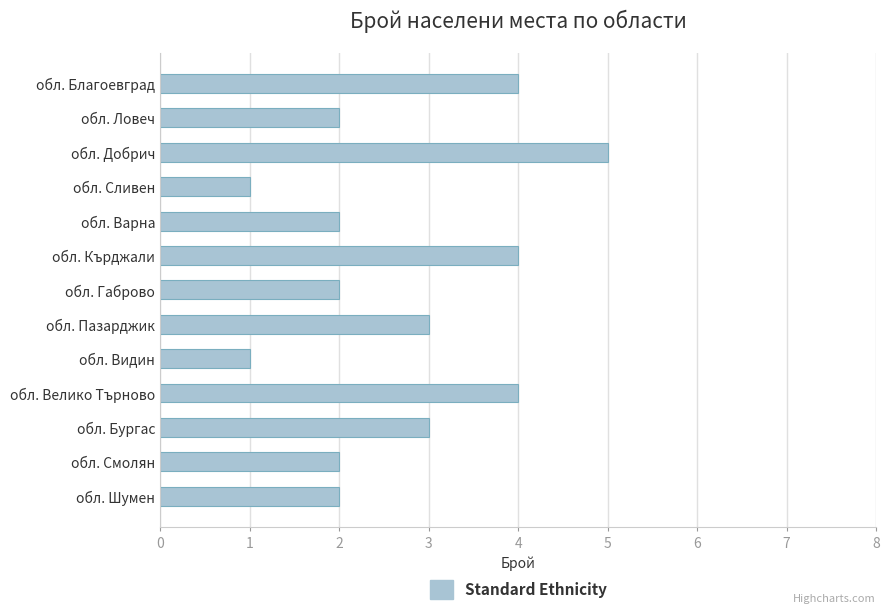

True or false: the data shows 2 at обл. Благоевград.

False